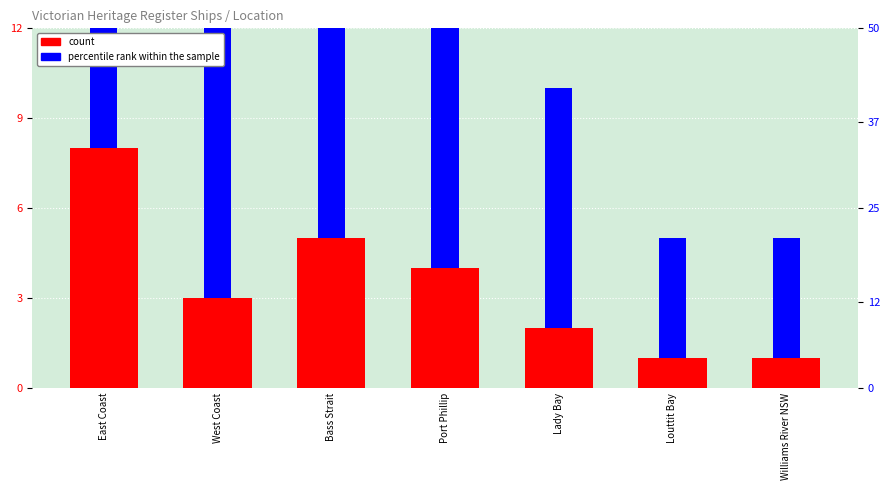

Rank the categories by percentile rank within the sample value from lowest to highest.

Louttit Bay, Williams River NSW, Lady Bay, West Coast, Port Phillip, Bass Strait, East Coast